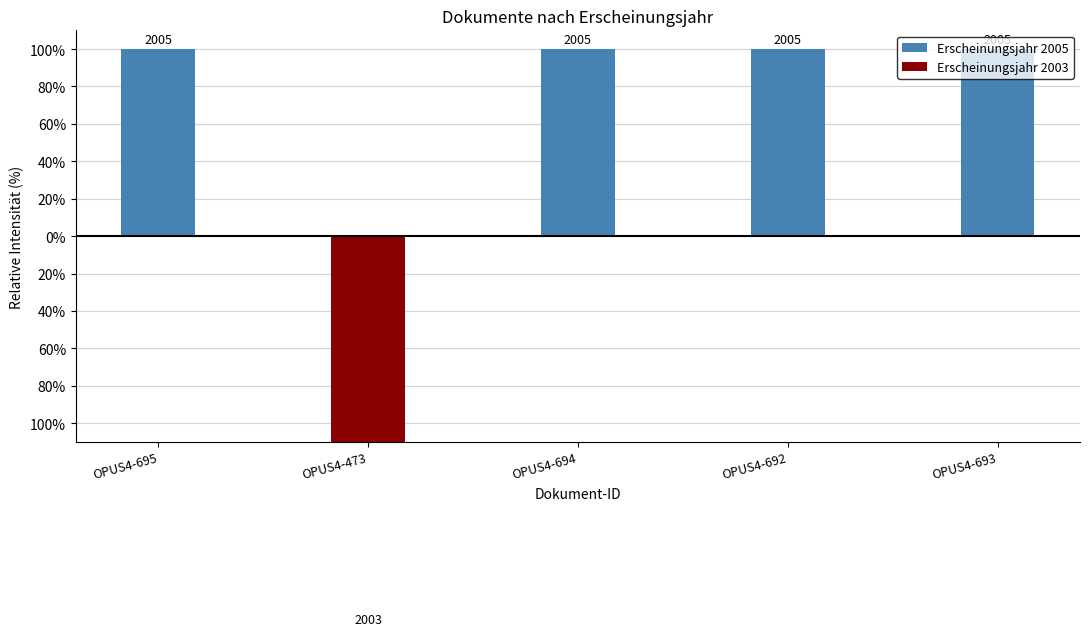

At OPUS4-473, list the series in order from largest to smallest.

Erscheinungsjahr 2005, Erscheinungsjahr 2003